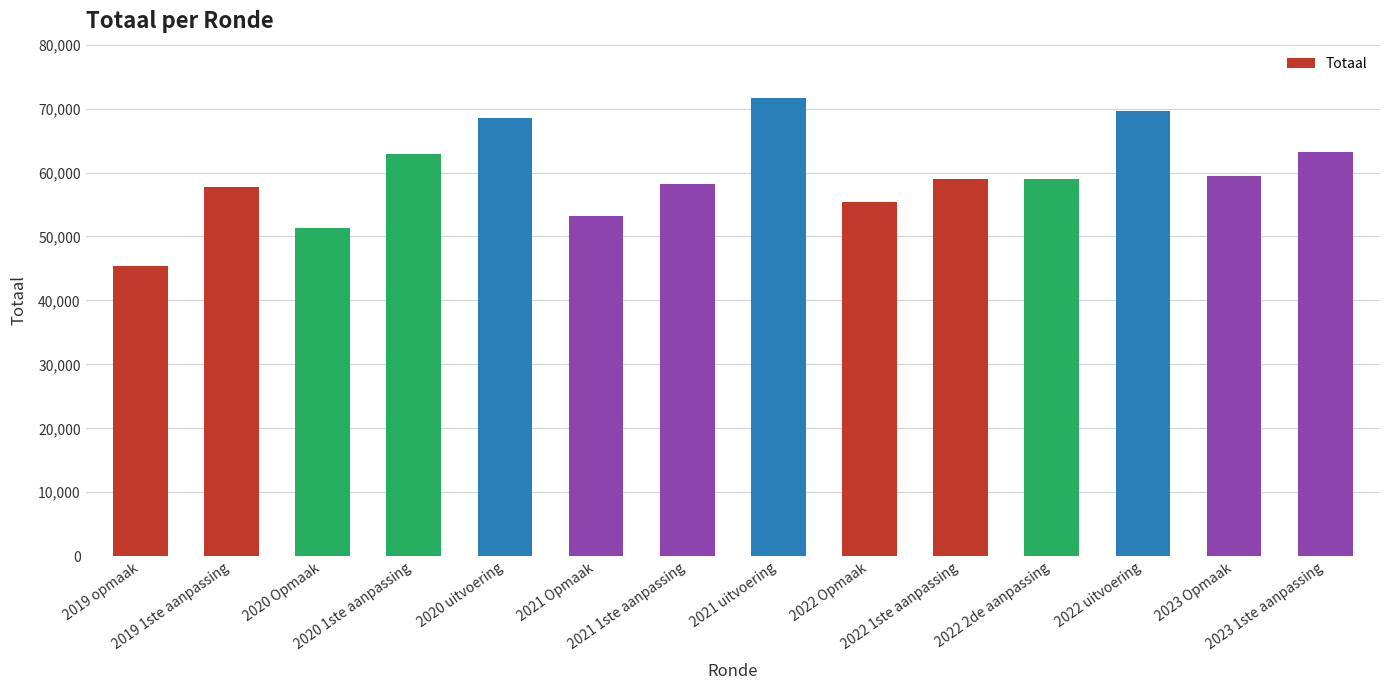

Between 2023 1ste aanpassing and 2019 opmaak, which is larger?

2023 1ste aanpassing